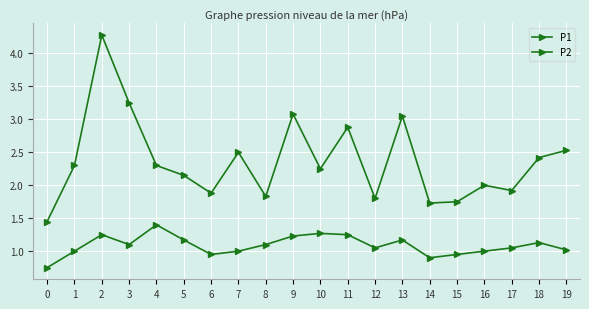

Reading left to right, extract all data points from this chart.

P1: 1.4	2.3	4.3	3.2	2.3	2.1	1.9	2.5	1.8	3.1	2.2	2.9	1.8	3.0	1.7	1.8	2.0	1.9	2.4	2.5
P2: 0.8	1.0	1.2	1.1	1.4	1.2	0.9	1.0	1.1	1.2	1.3	1.2	1.1	1.2	0.9	0.9	1.0	1.1	1.1	1.0